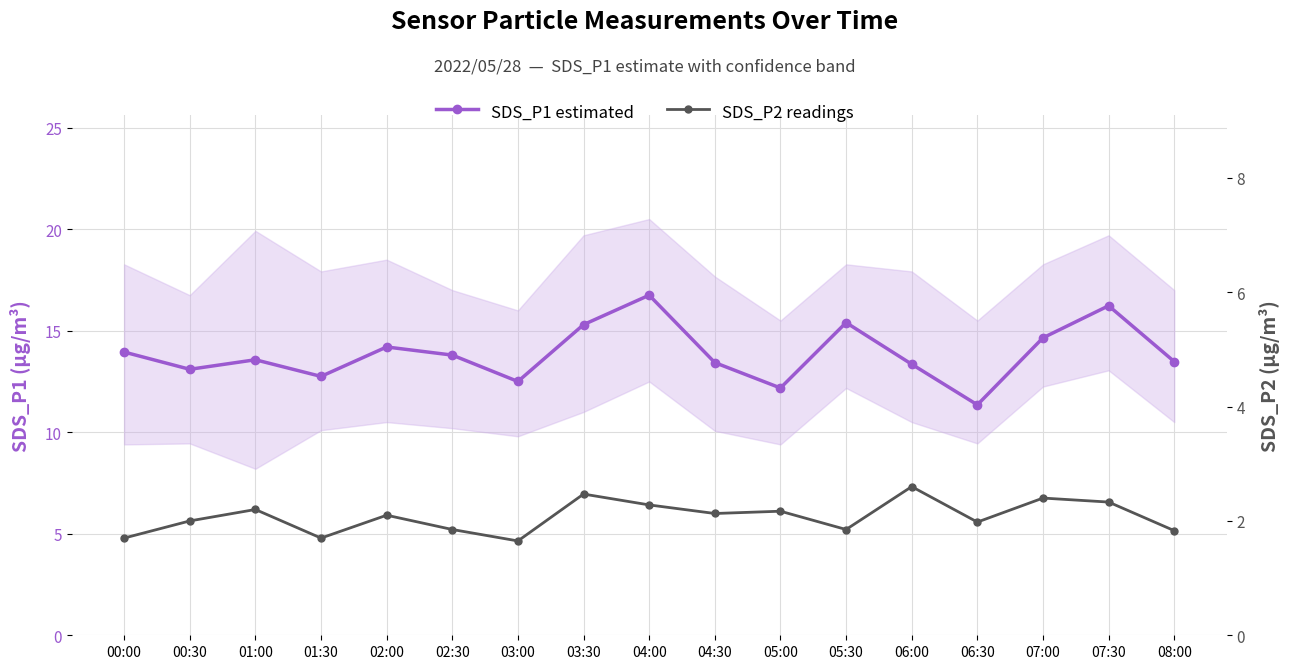

Which label corresponds to the smallest value in the chart?

03:00